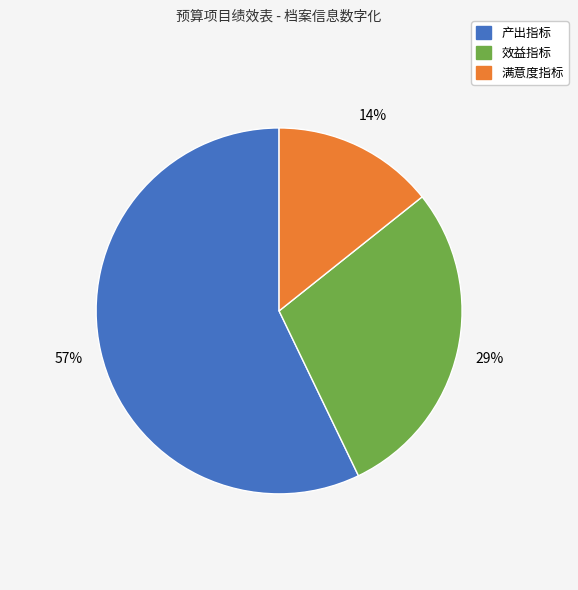

Does any single category account for the majority?

Yes